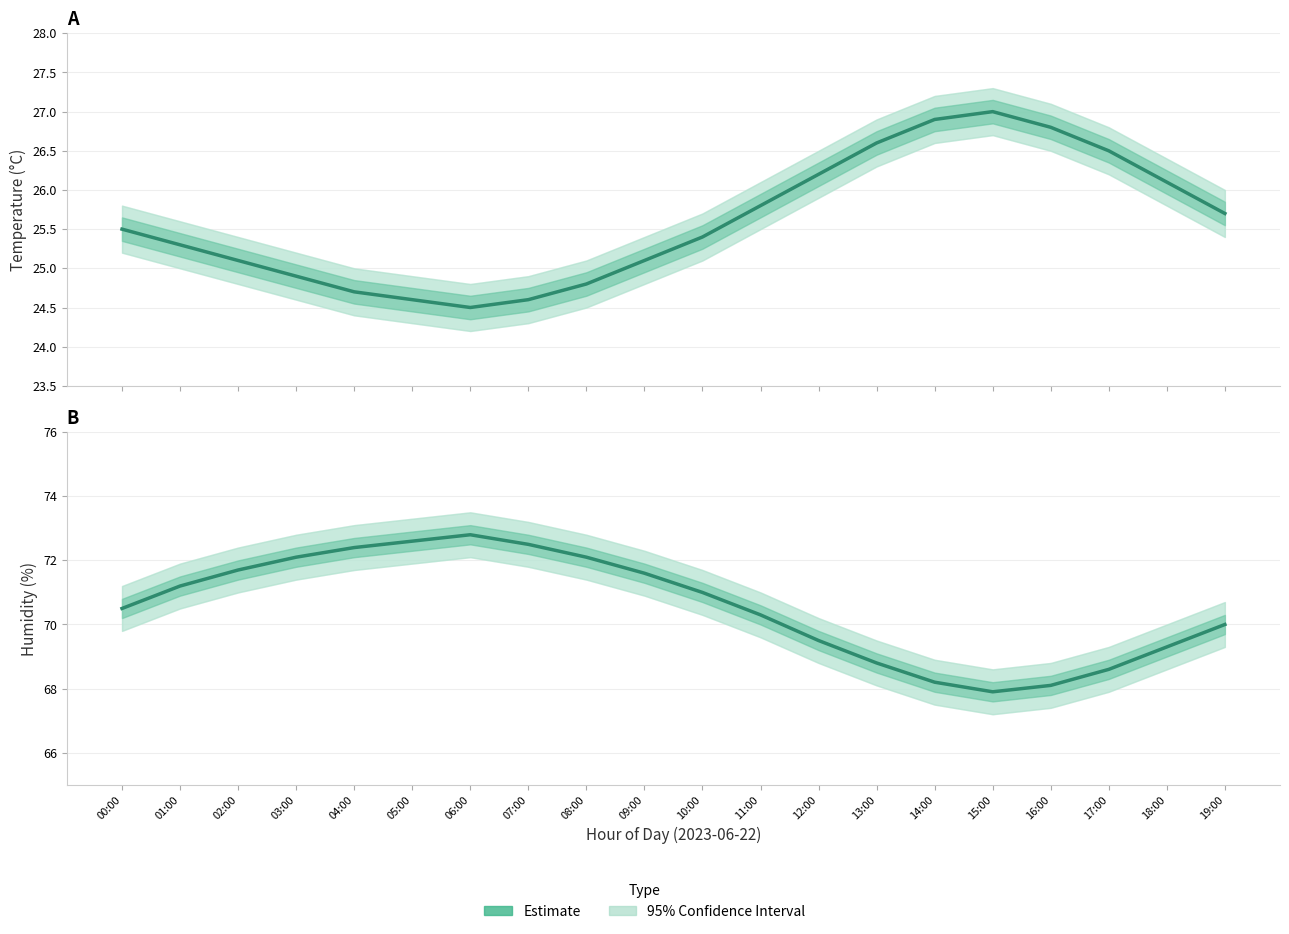

Where does the temperature series first go above 25?

00:00